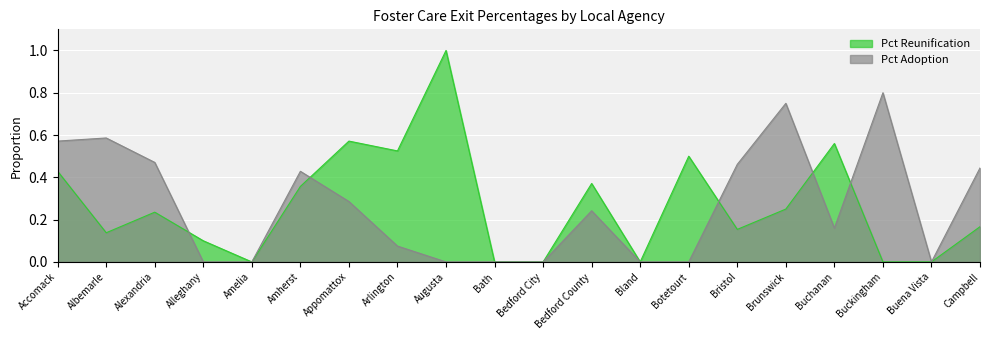

What are all the series names shown in the legend?

Pct Reunification, Pct Adoption